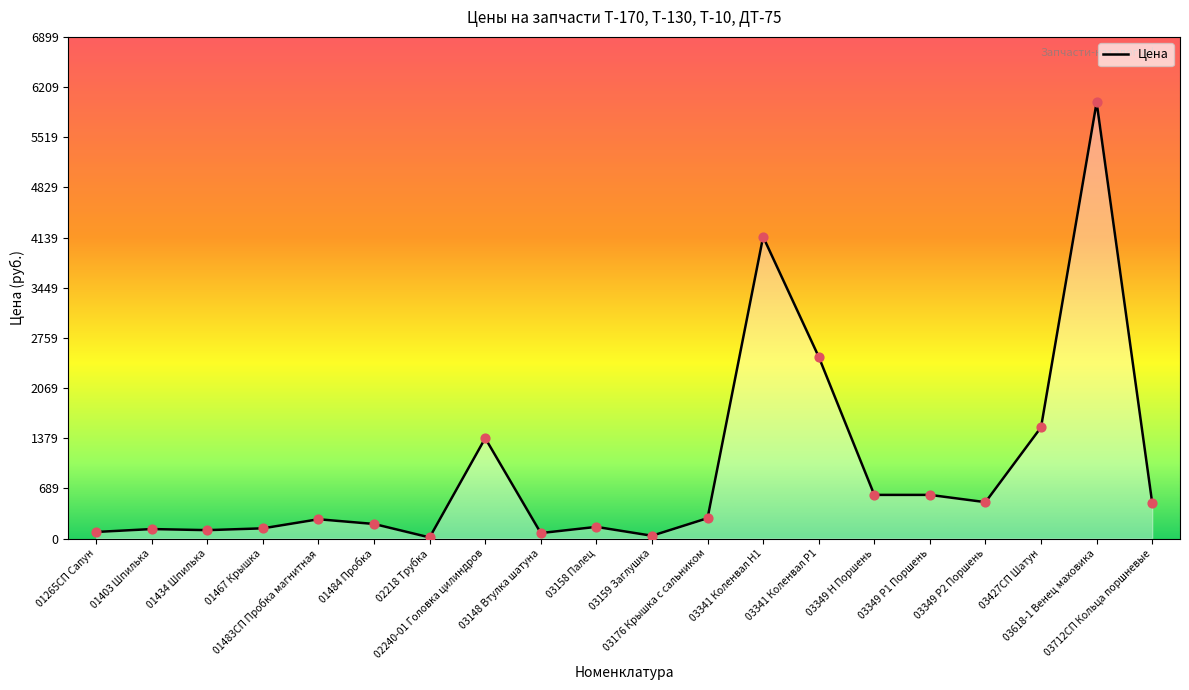

Approximately how many times larger is the value at 03341 Коленвал Н1 compared to 01467 Крышка?

29.6